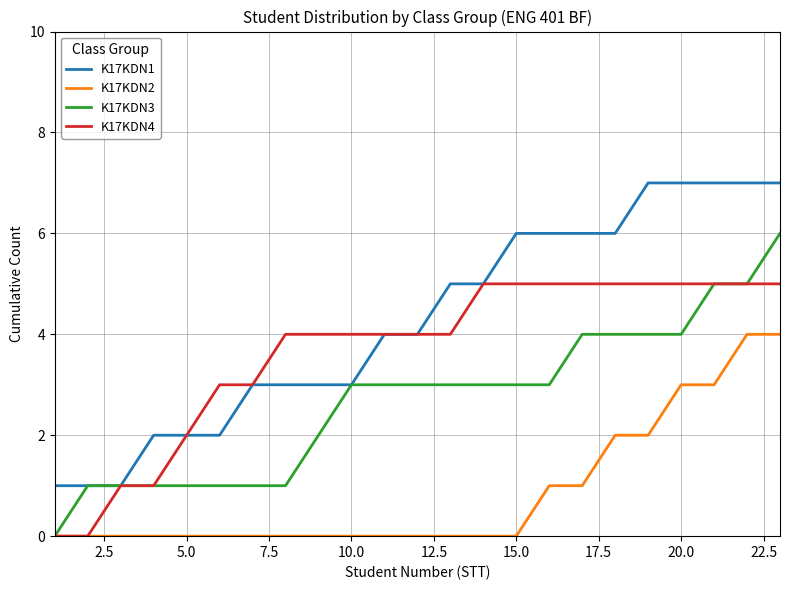

Which series has the largest total across all categories?

K17KDN1